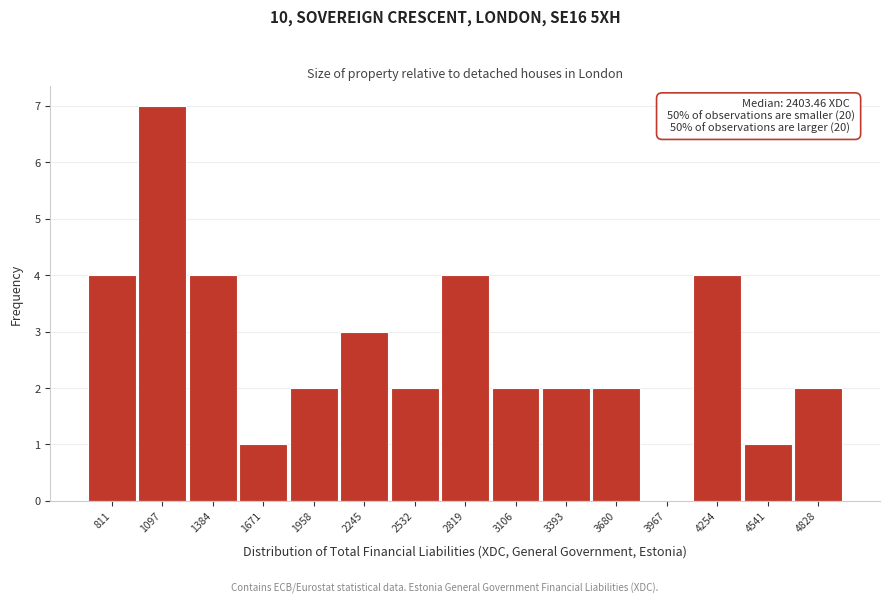

Reading right to left, what are all the values shown in this chart?

4828=2	4541=1	4254=4	3967=0	3680=2	3393=2	3106=2	2819=4	2532=2	2245=3	1958=2	1671=1	1384=4	1097=7	811=4